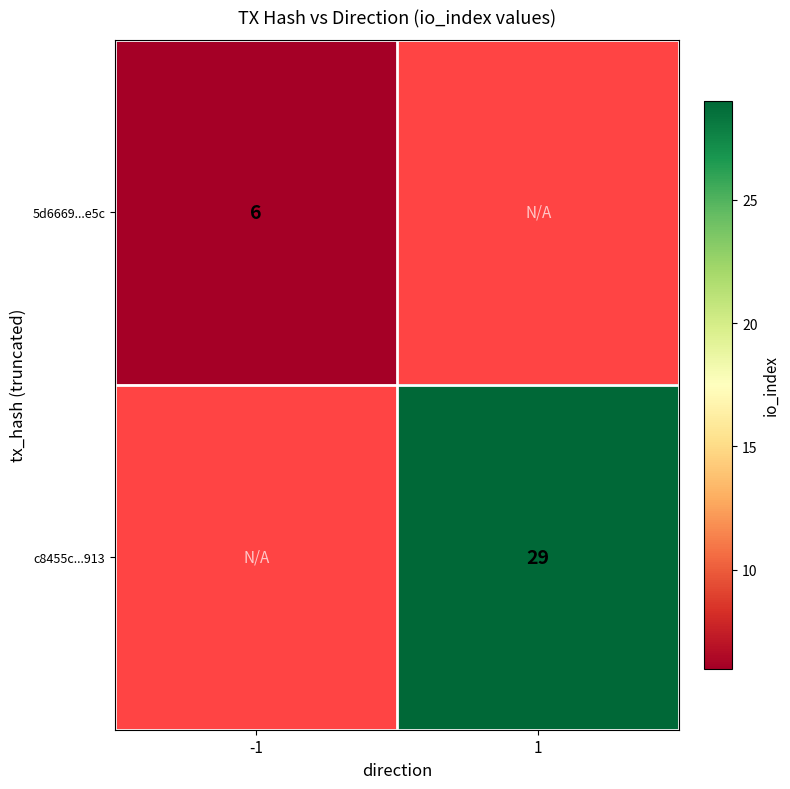

The value of 5d6669...e5c at -1 is 11. True or false?

False